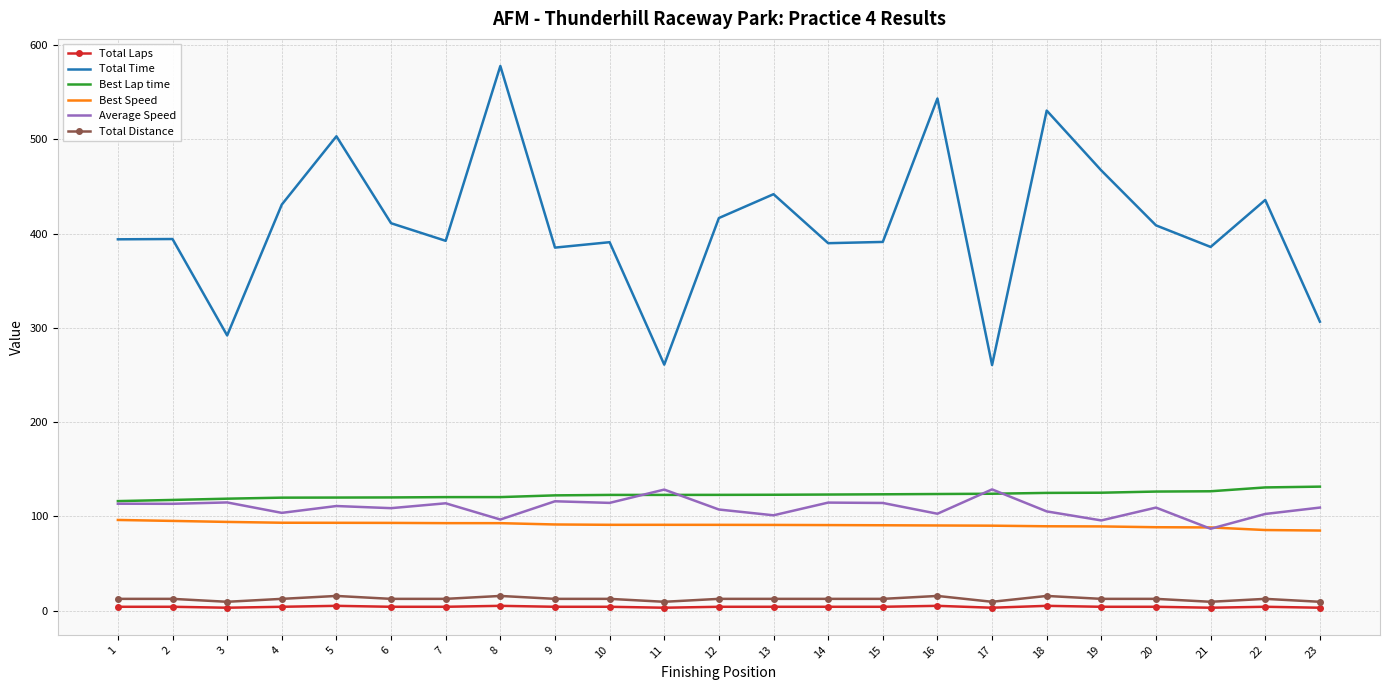

Which series changed the most between 7 and 8?

Total Time